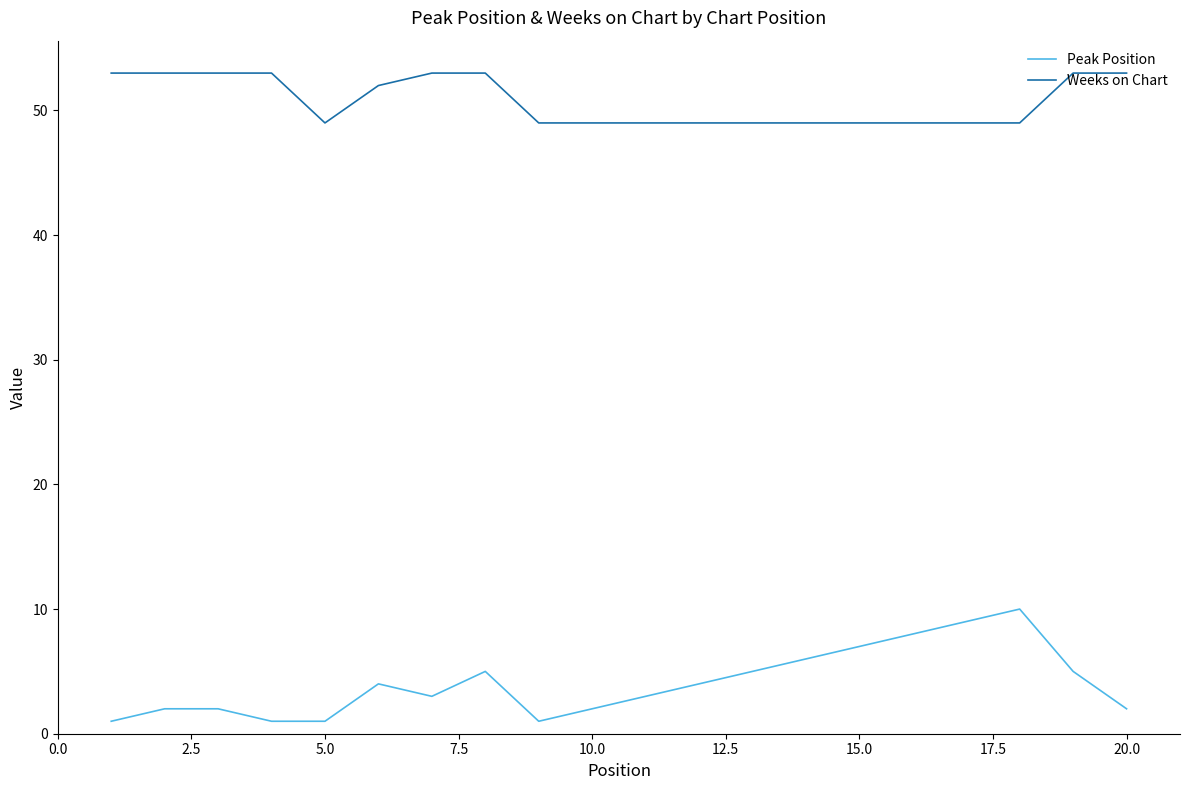

Which series has the widest spread of values?

Peak Position